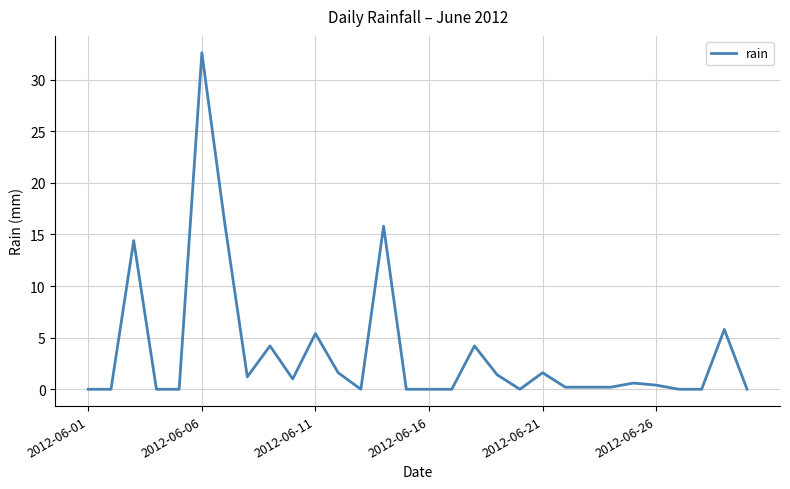

What is the greatest value displayed?

32.6